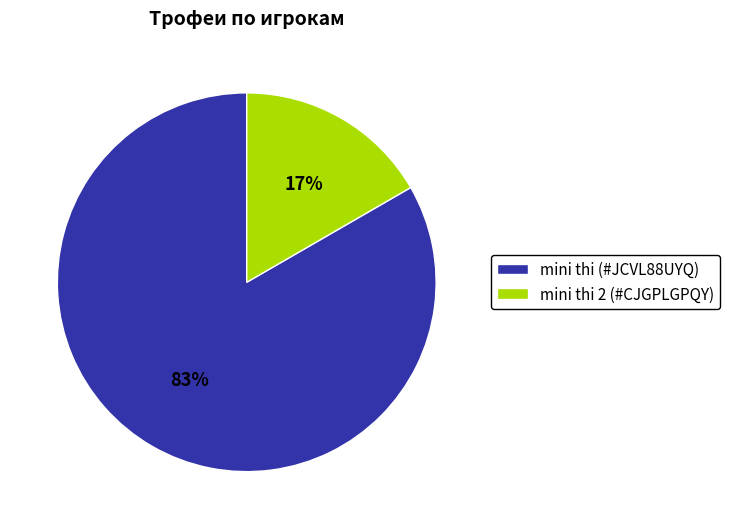

Do mini thi 2 (#CJGPLGPQY) and mini thi (#JCVL88UYQ) together represent more than half of the pie?

Yes